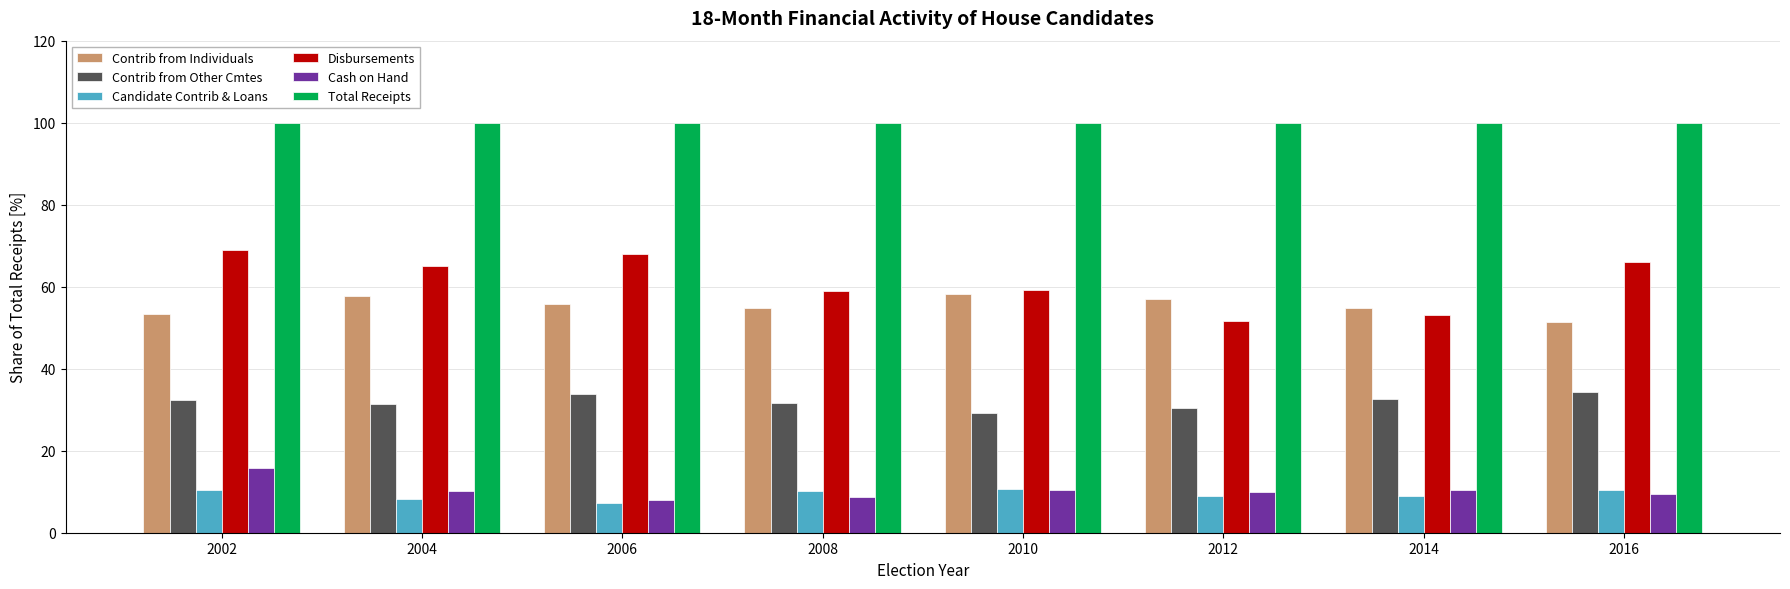

What is the difference between the Disbursements values at 2002 and 2012?

17.2